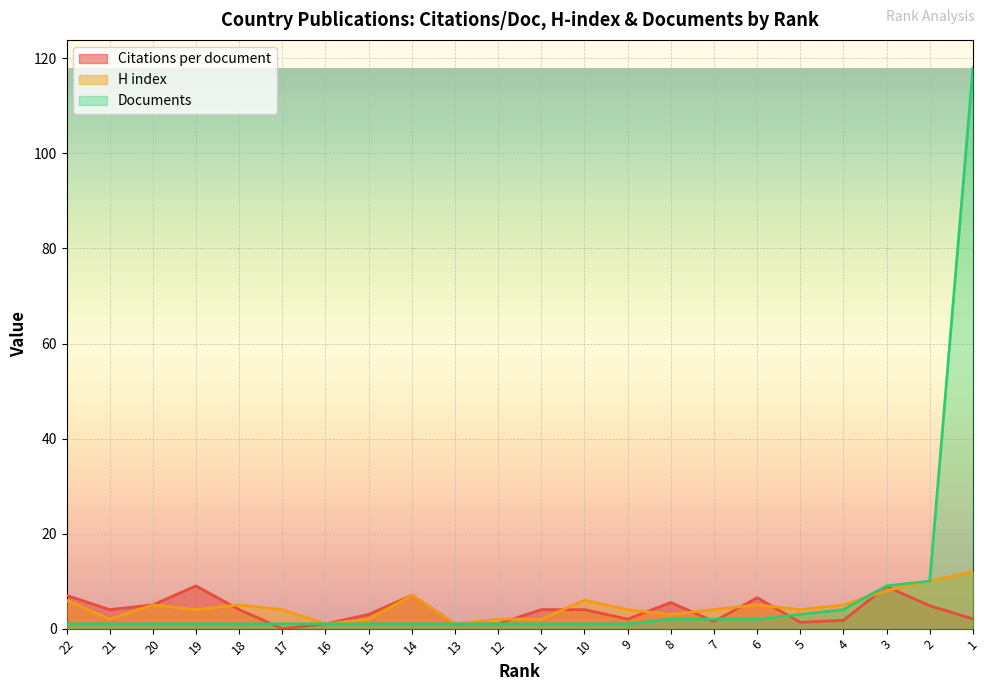

In H index, how many points are lower than both neighbors (excluding endpoints)?

6